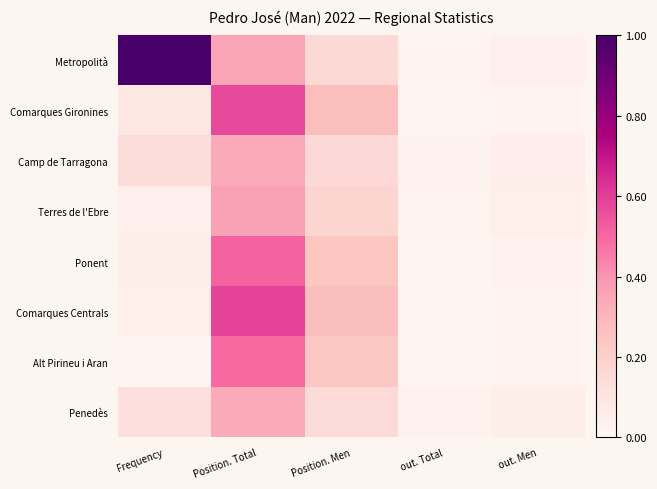

What is the total value across all series at Position. Men?

1.7